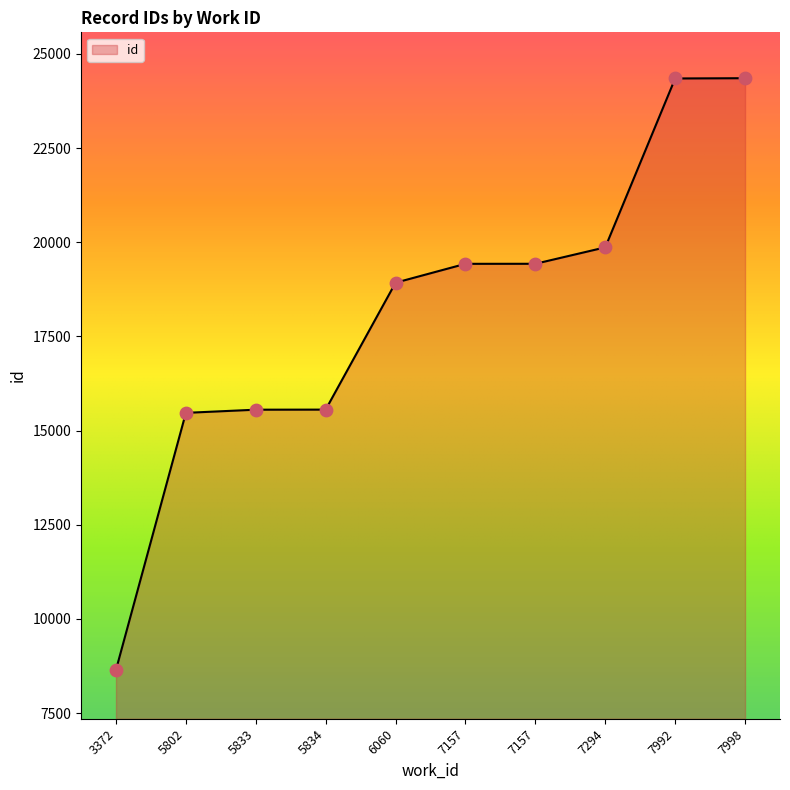

Approximately how many times larger is the value at 5833 compared to 7294?

0.8